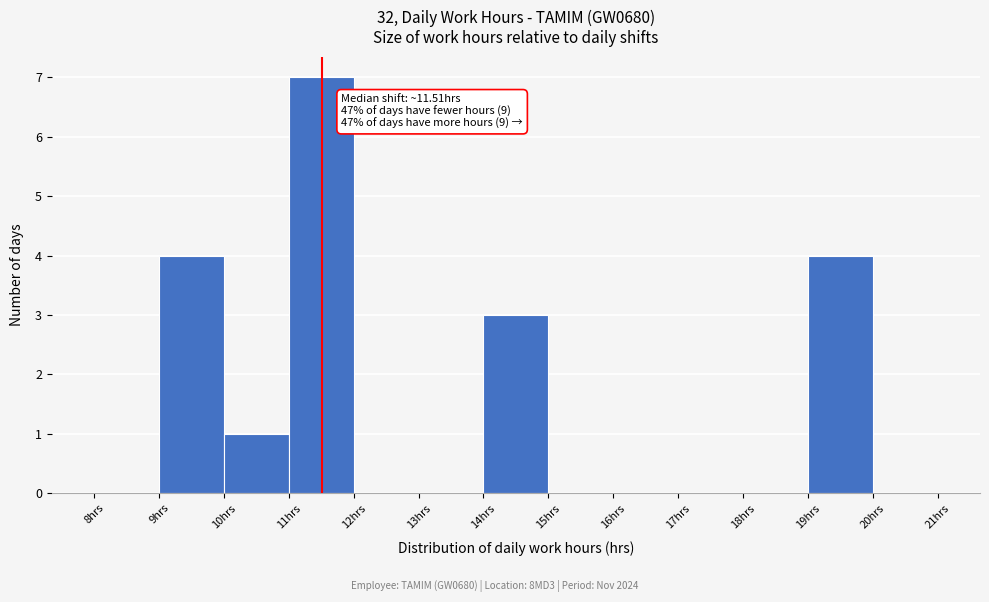

Over which range of the x-axis is the bar tallest?

11 to 12